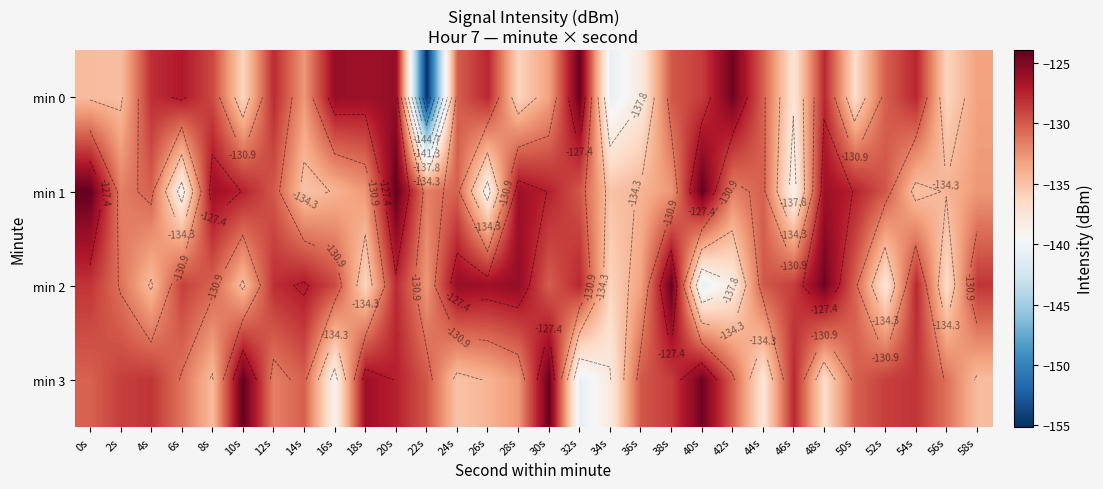

Count the number of categories in the chart.

30